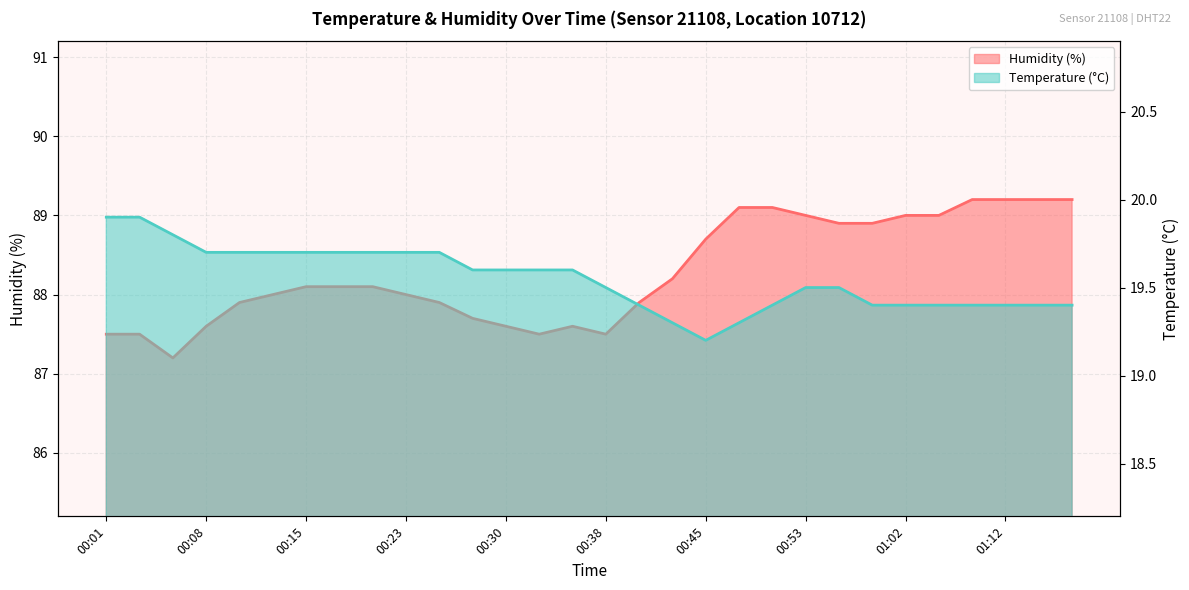

True or false: Temperature (°C) and Humidity (%) intersect in this chart.

False